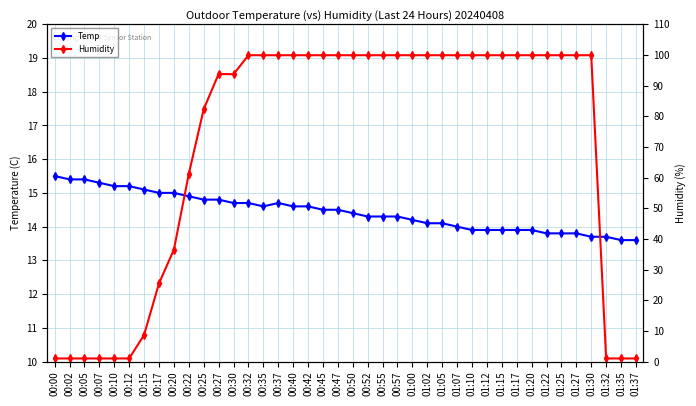

What is the difference between the maximum and second lowest values in the Temp series?

1.9